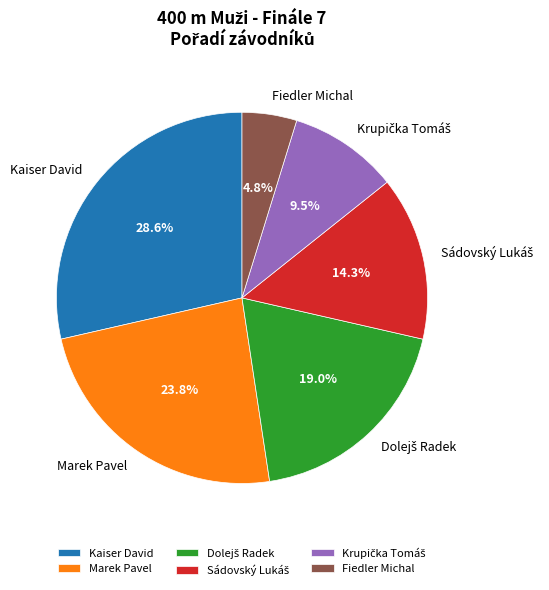

Is there any slice that represents more than half of the pie?

No